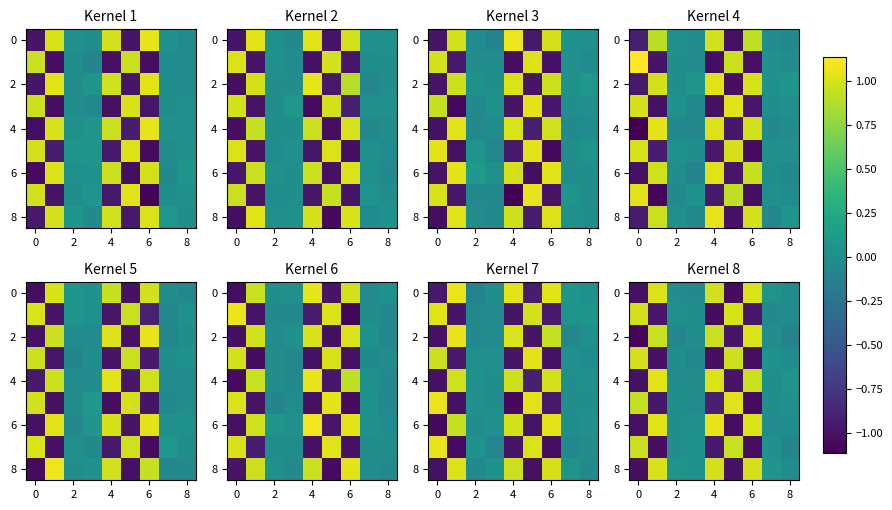

What is the sum of all 8 values?

1.1